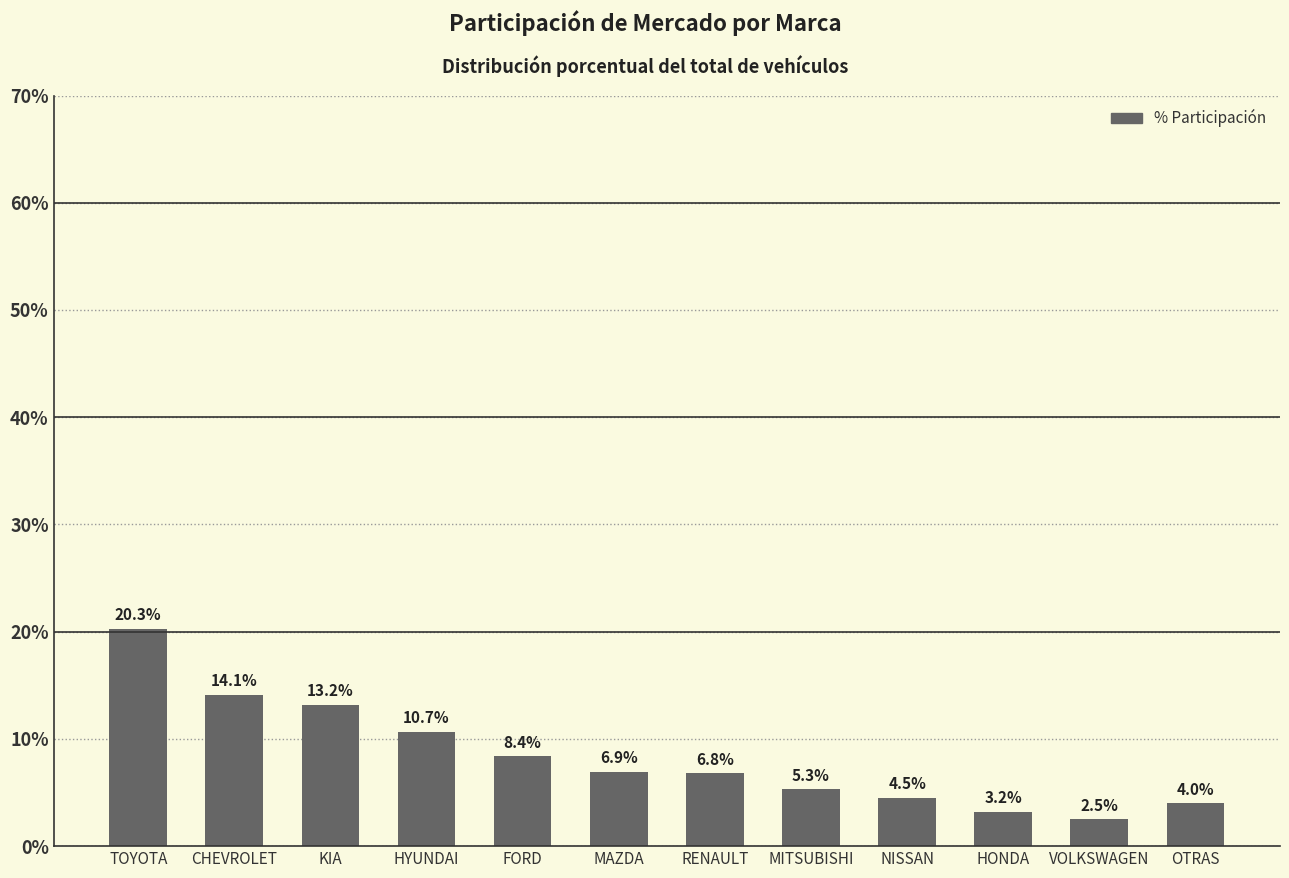

At which category does the chart reach its minimum across all series?

VOLKSWAGEN